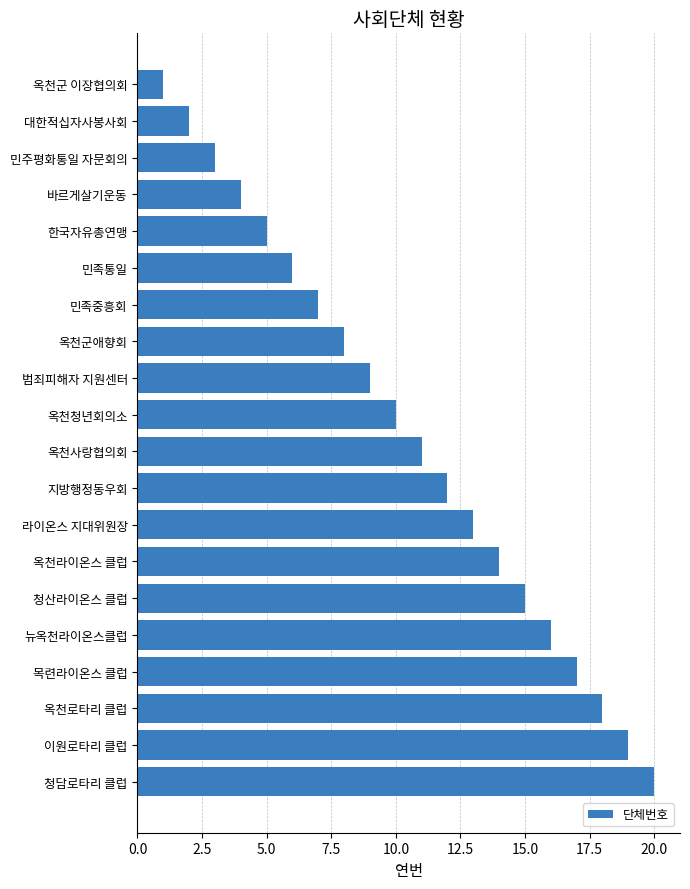

What is the label of the 14th bar from the top?

옥천라이온스 클럽